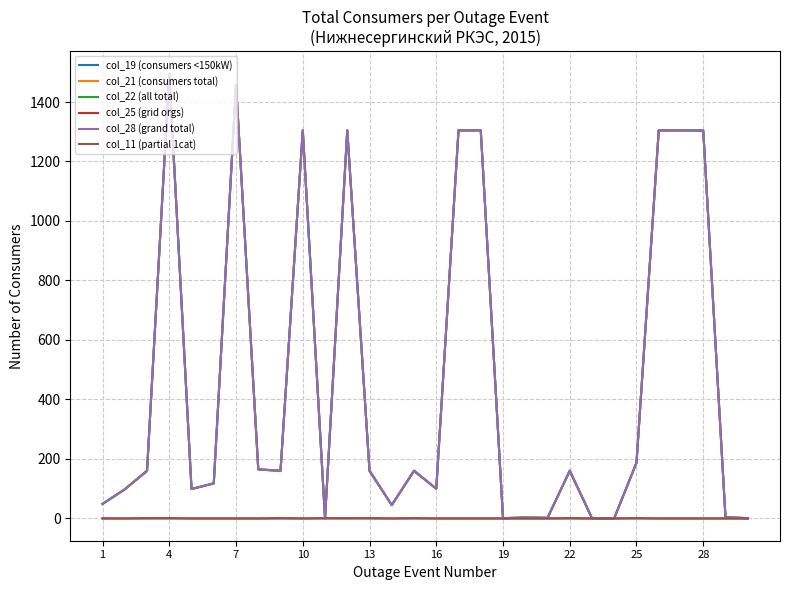

Which category has the highest value in the col_25 (grid orgs) series?

7